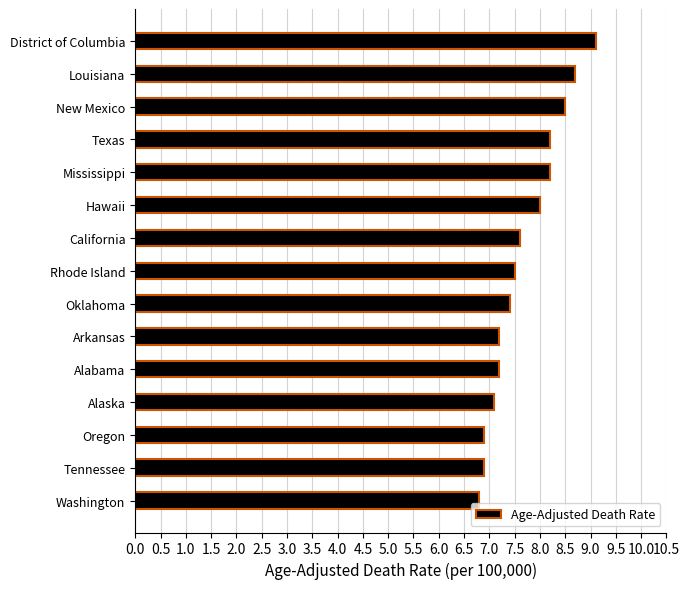

The chart shows a value of 5.7 at District of Columbia. True or false?

False